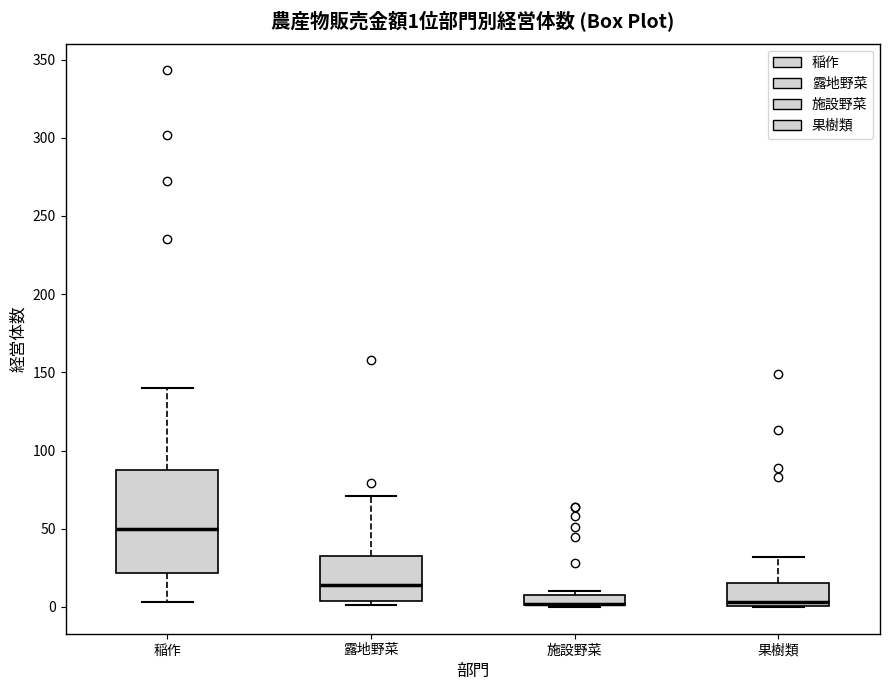

Comparing the boxes themselves (not the whiskers), which one is the tallest?

稲作